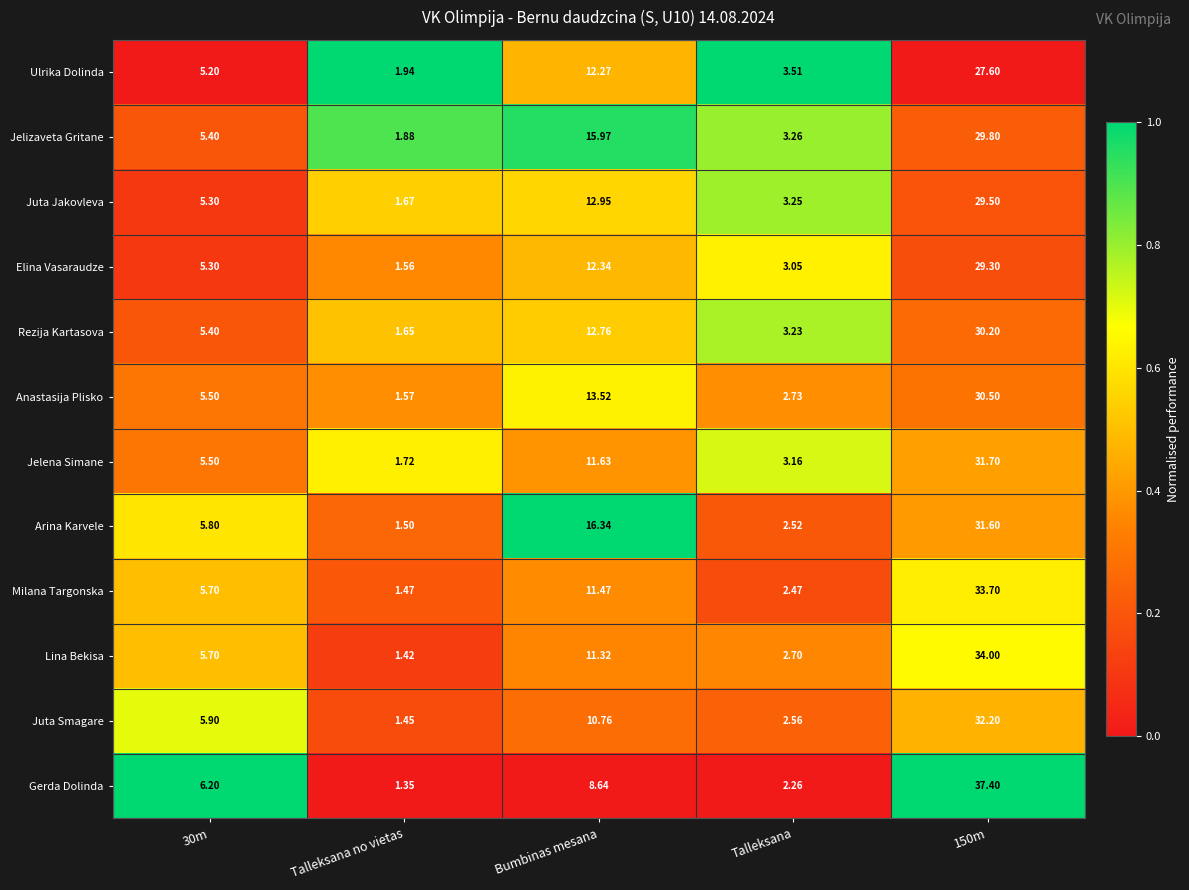

Which series has the largest total across all categories?

Arina Karvele